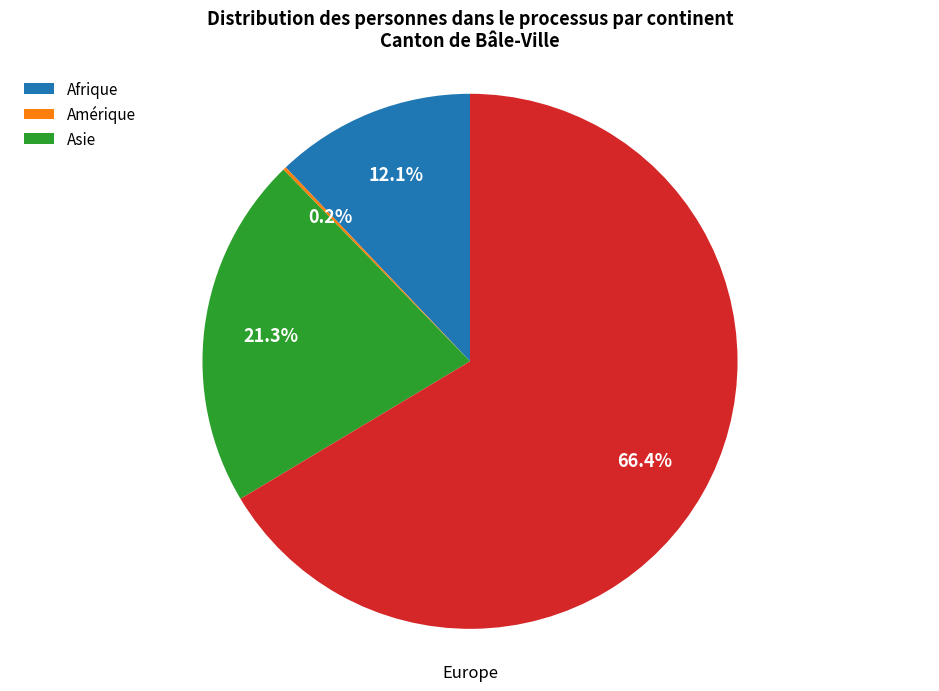

Is there a majority slice in this chart?

Yes